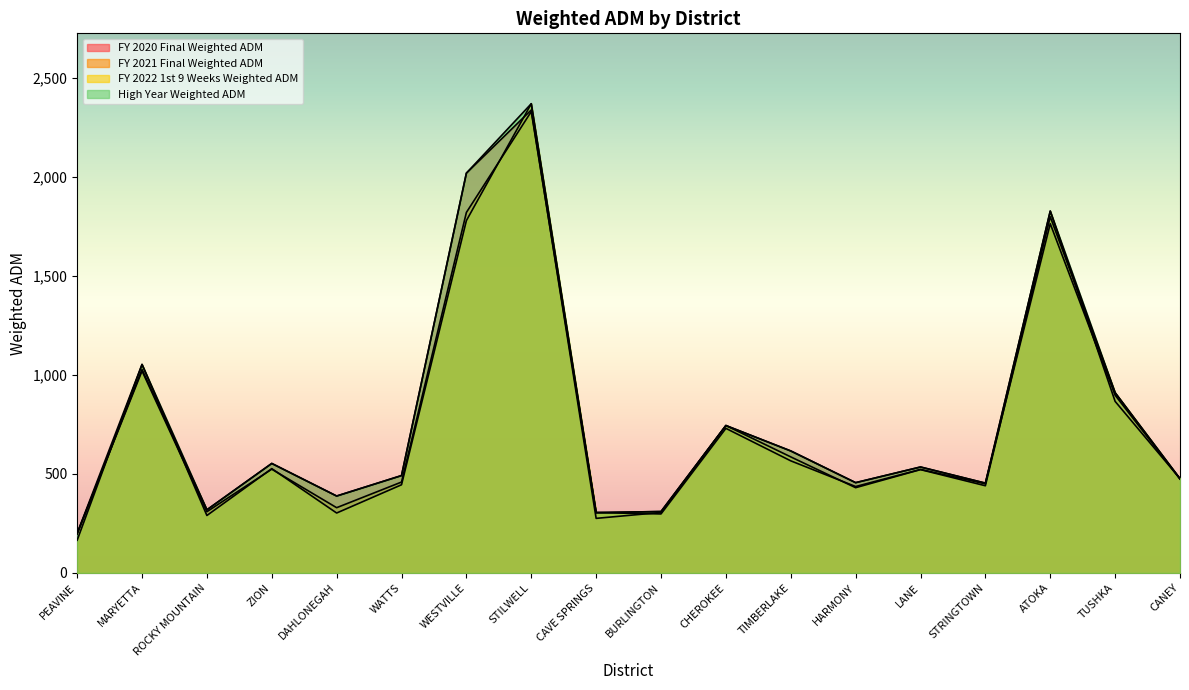

Which category has the lowest value in the FY 2020 Final Weighted ADM series?

PEAVINE